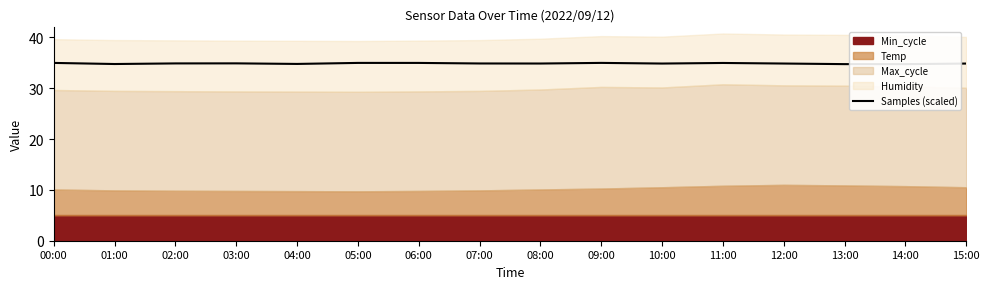

Rank the categories by value from highest to lowest.

09:00, 05:00, 00:00, 06:00, 11:00, 03:00, 02:00, 07:00, 08:00, 12:00, 10:00, 15:00, 04:00, 01:00, 14:00, 13:00